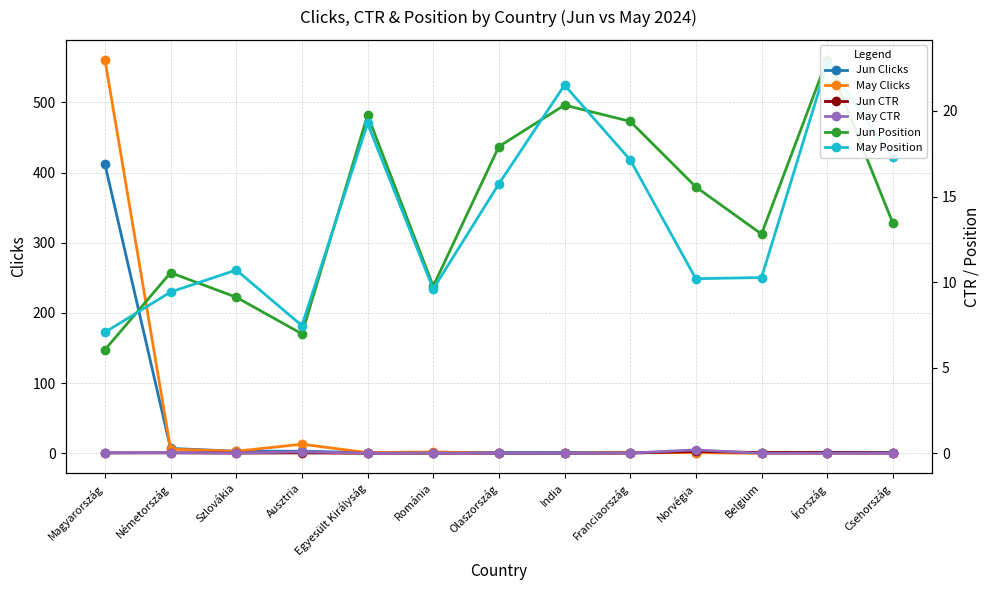

At which label is May CTR closest to 0?

Olaszország